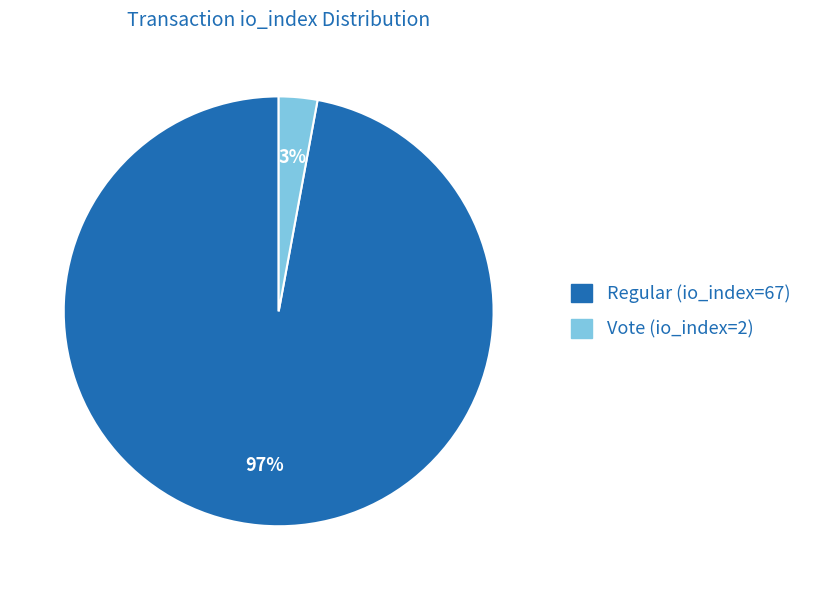

Is the sum of Vote (io_index=2) and Regular (io_index=67) greater than half?

Yes